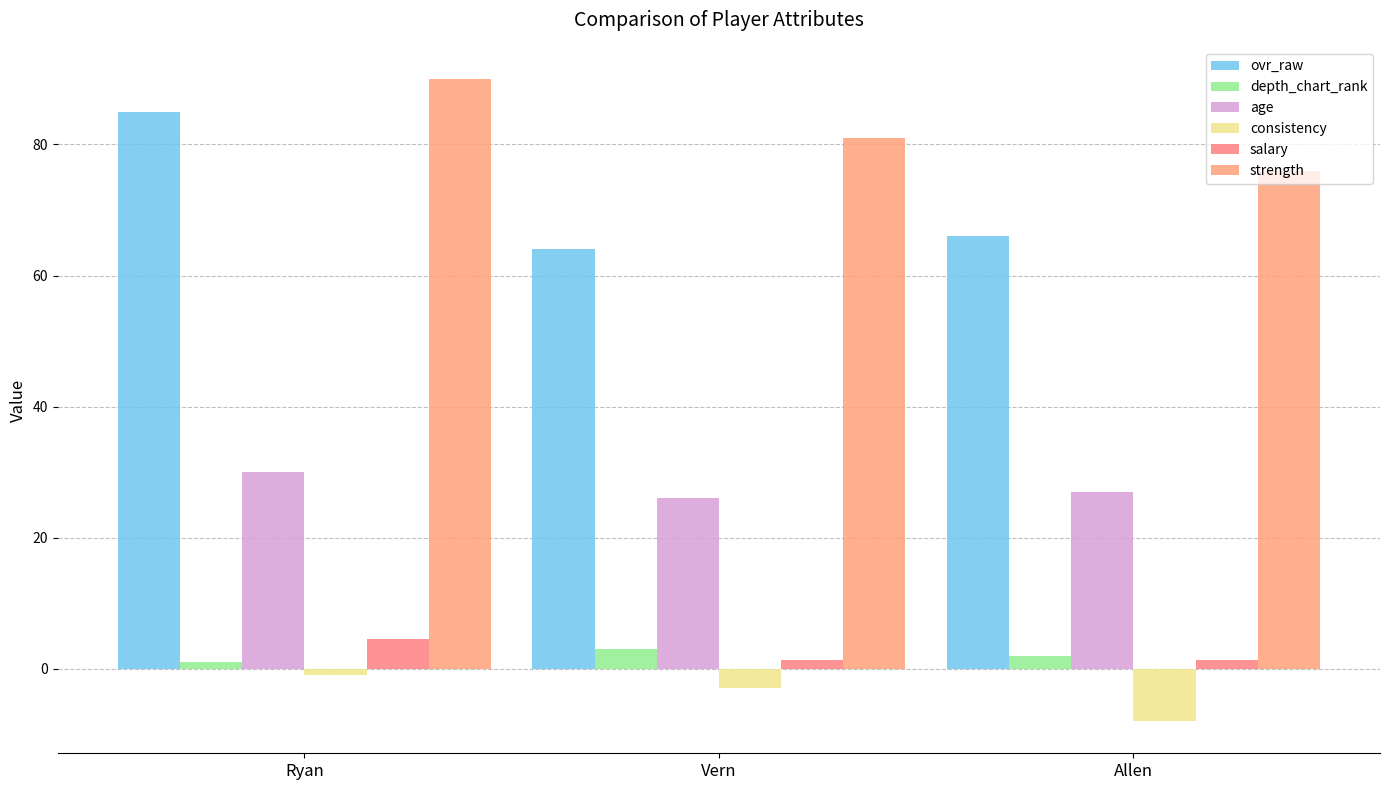

How many series are shown in this chart?

6